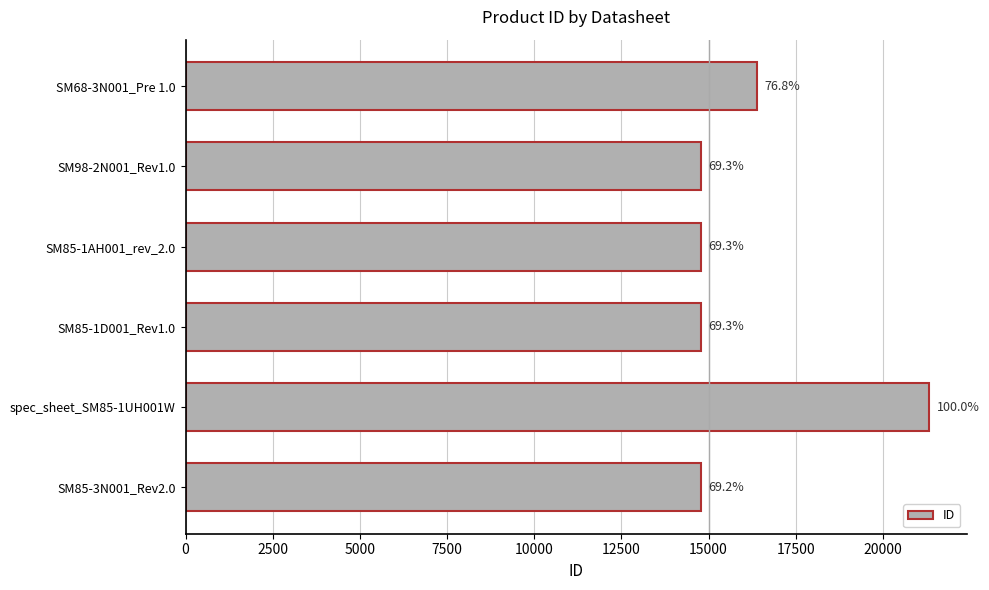

How many bars are there in total?

6